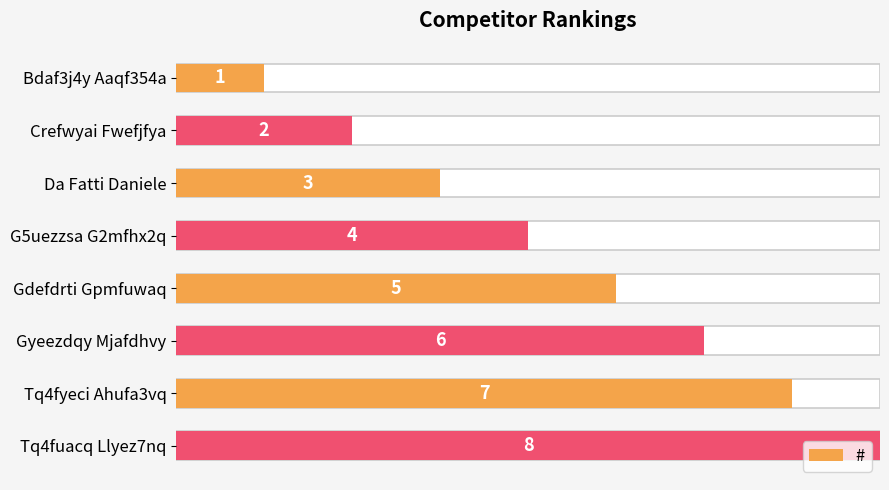

What is the maximum value shown in the chart?

8